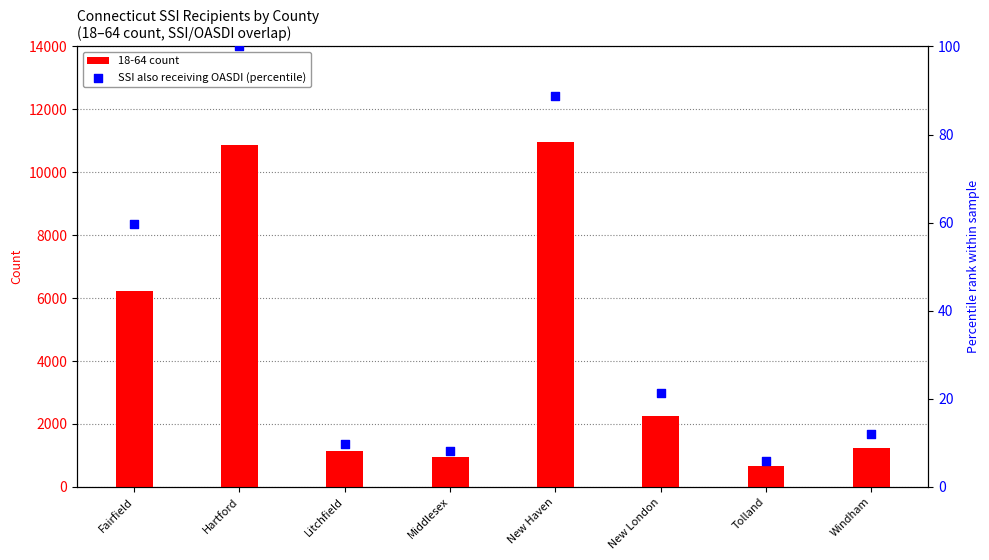

Which series contains the highest Y value?

18-64 count